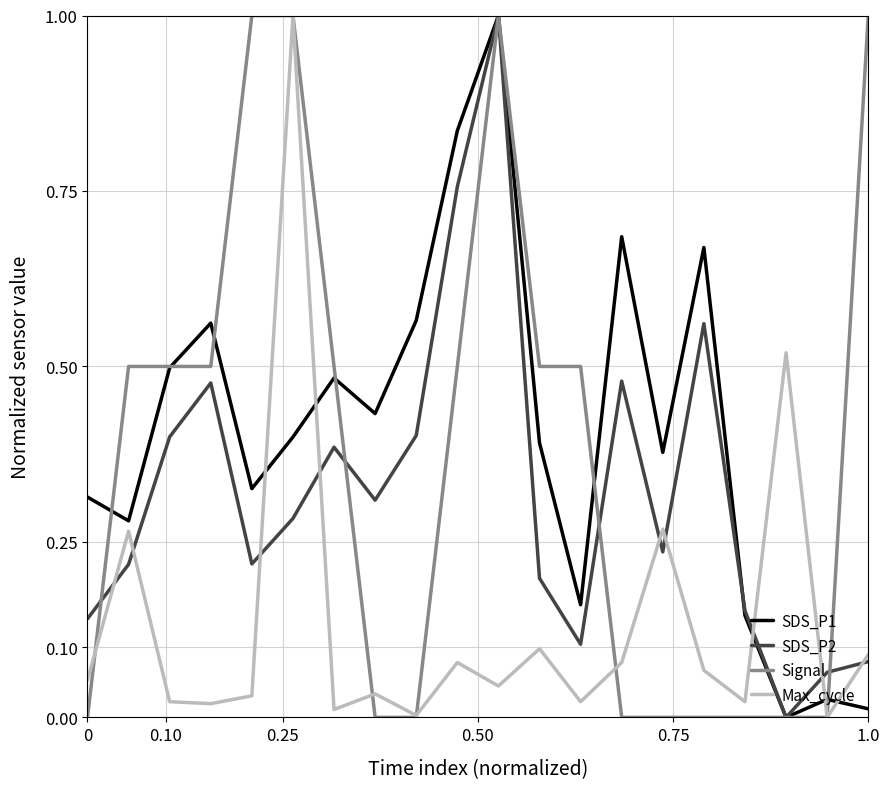

What is the greatest value displayed?

1.0